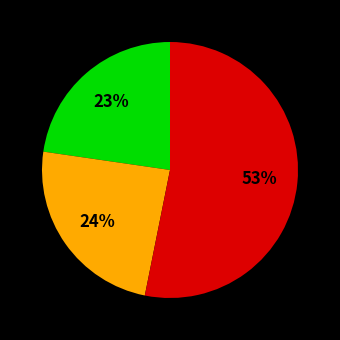

To the nearest percent, what is the average slice percentage?

33%